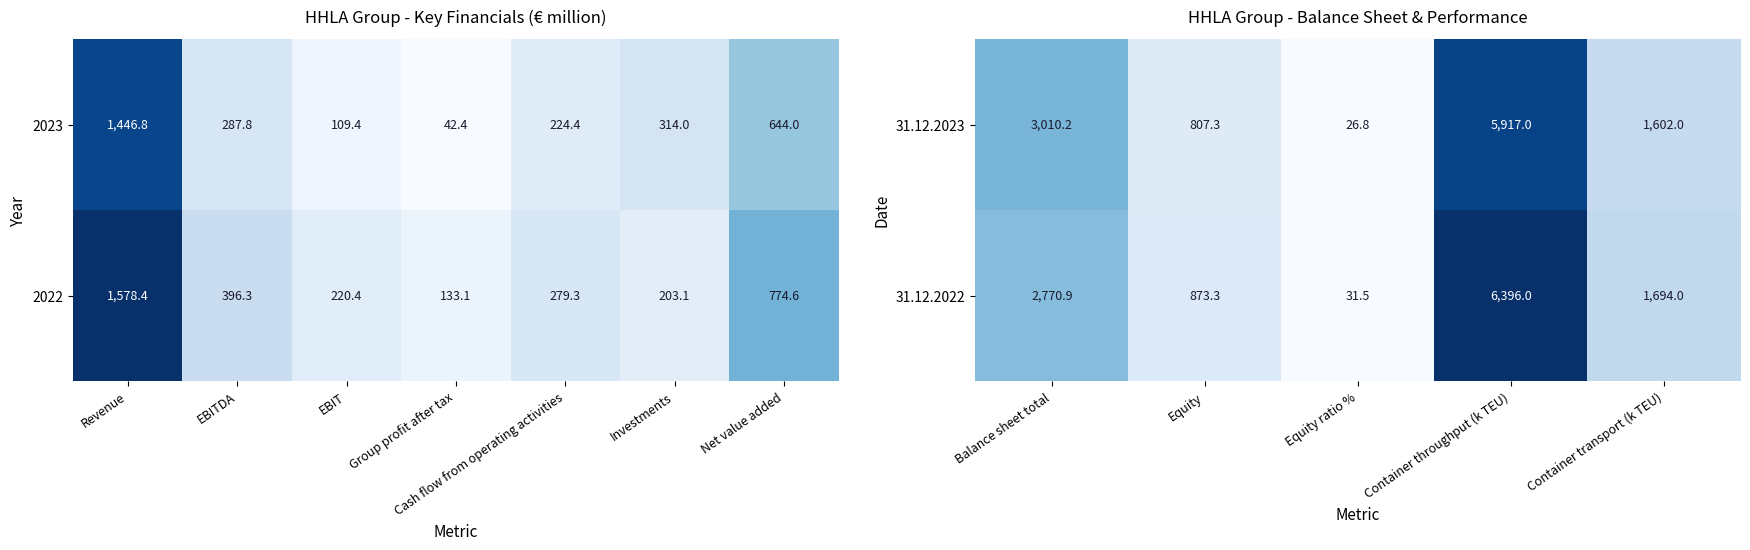

What is the difference between the maximum and minimum values in the 31.12.2023 series?

5890.2